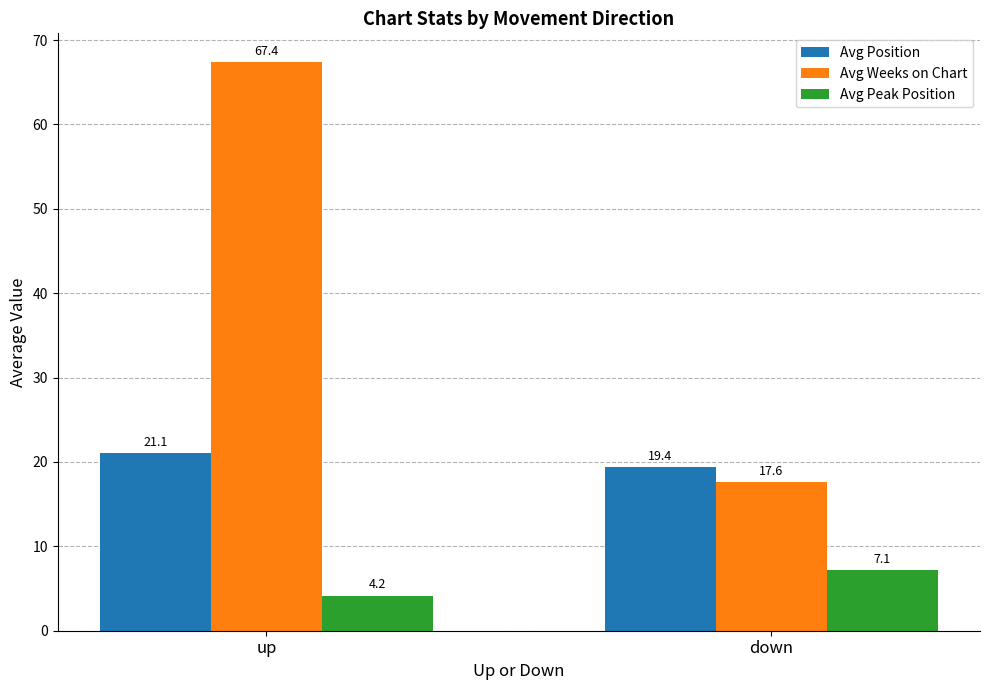

How many groups of bars are there?

2